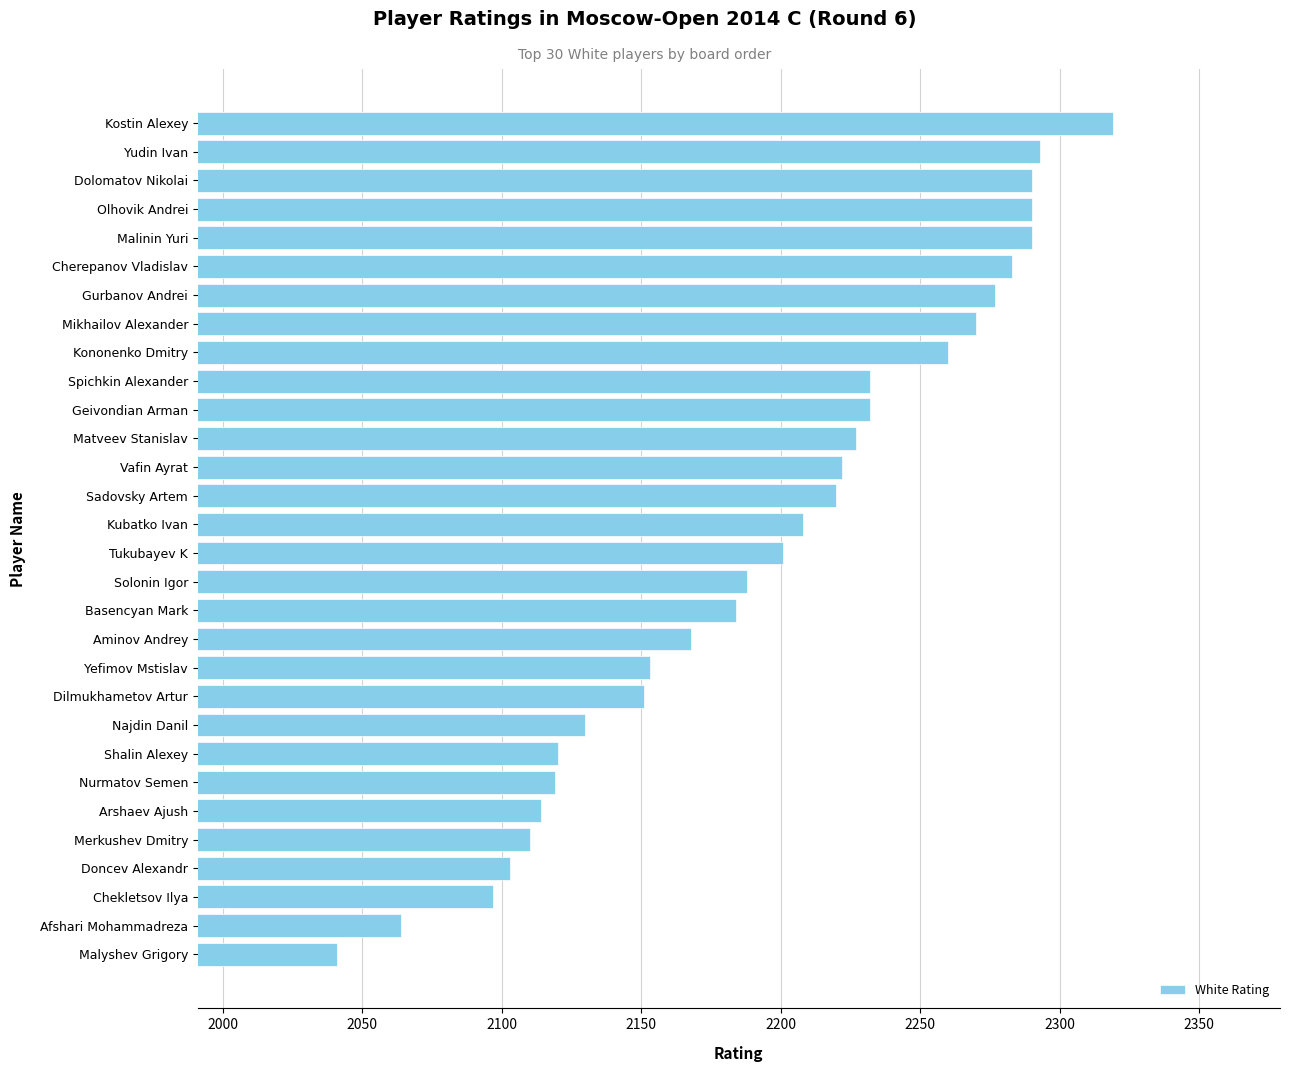

The chart shows a value of 2319 at Kostin Alexey. True or false?

True